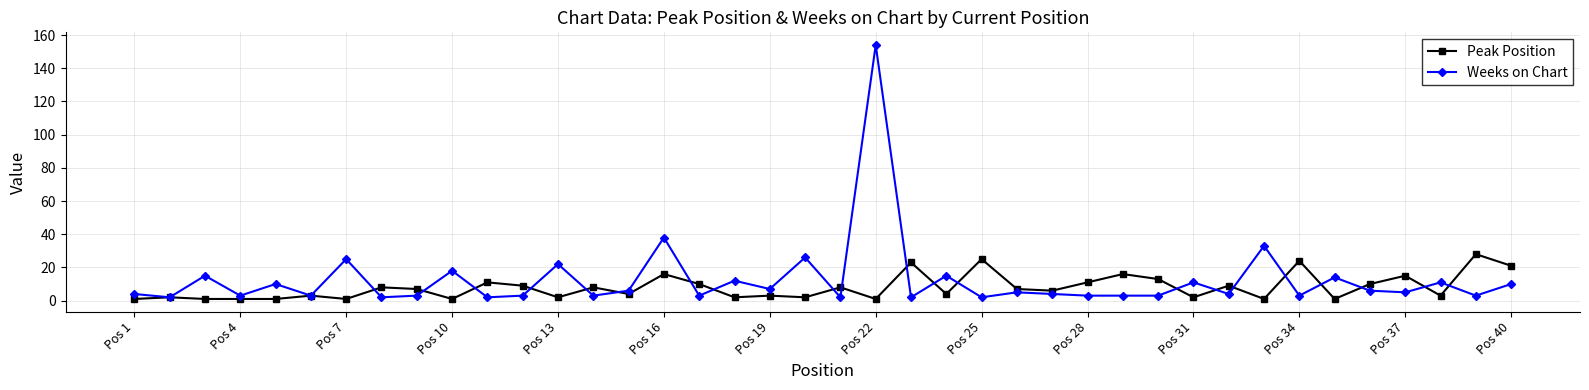

List the series in order of their peak value, lowest first.

Peak Position, Weeks on Chart